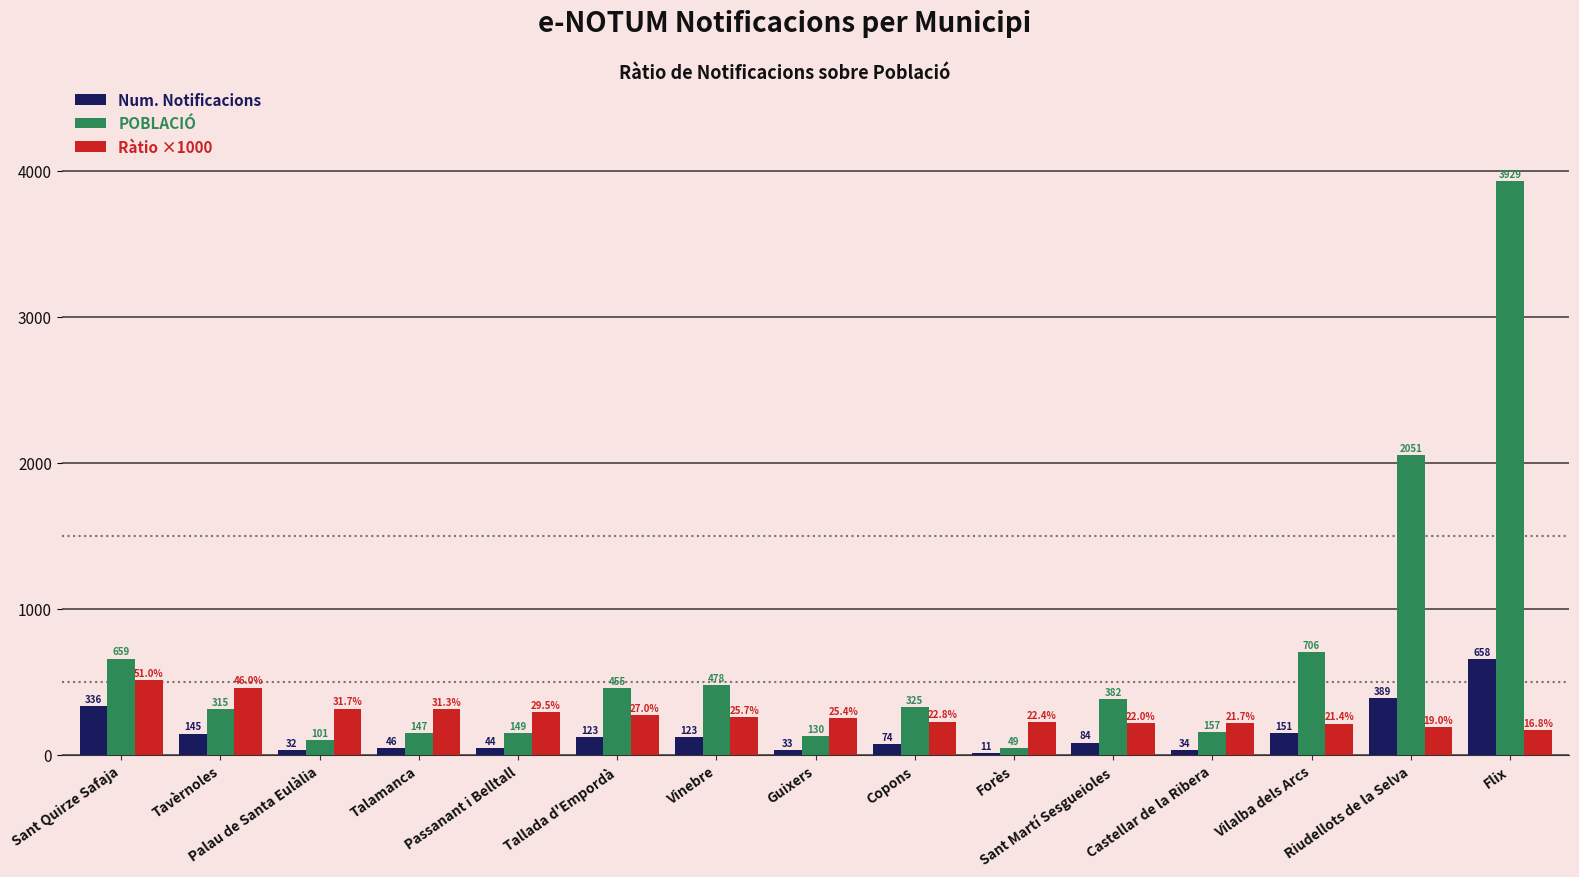

The value of Ràtio ×1000 at Copons is 227.7. True or false?

True